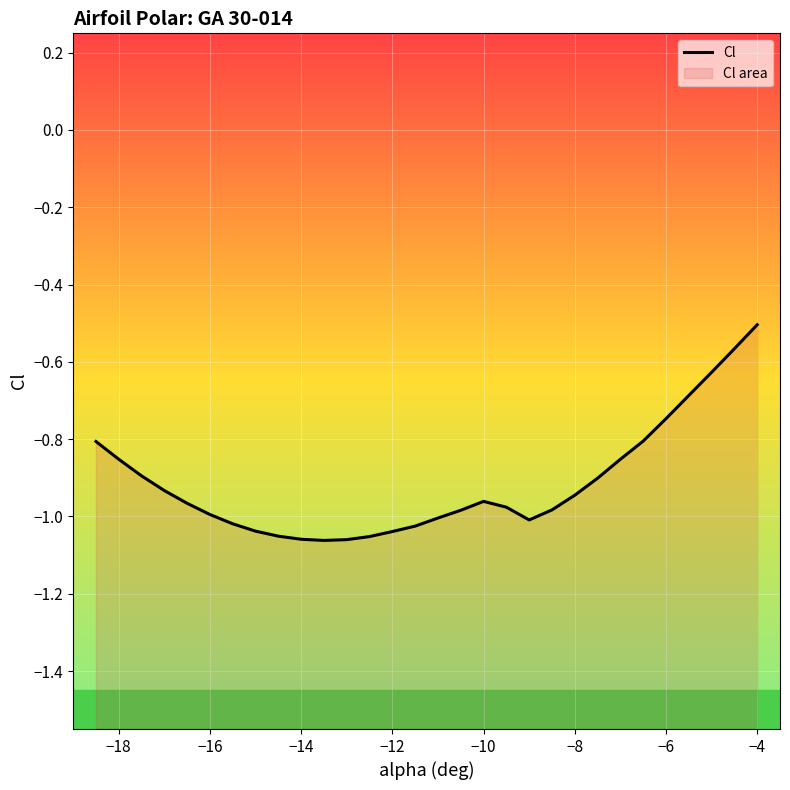

How many lines are shown in the chart?

1